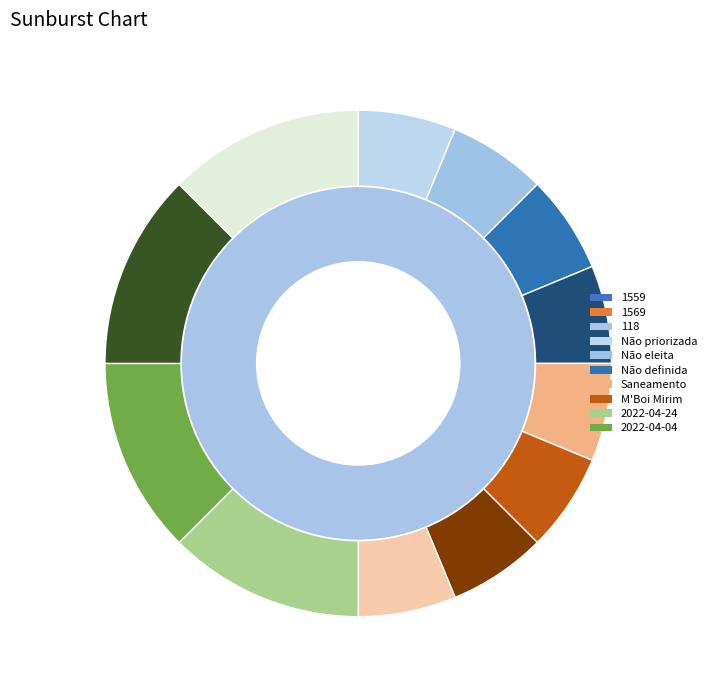

The 1569 slice represents 0% of the pie. True or false?

True